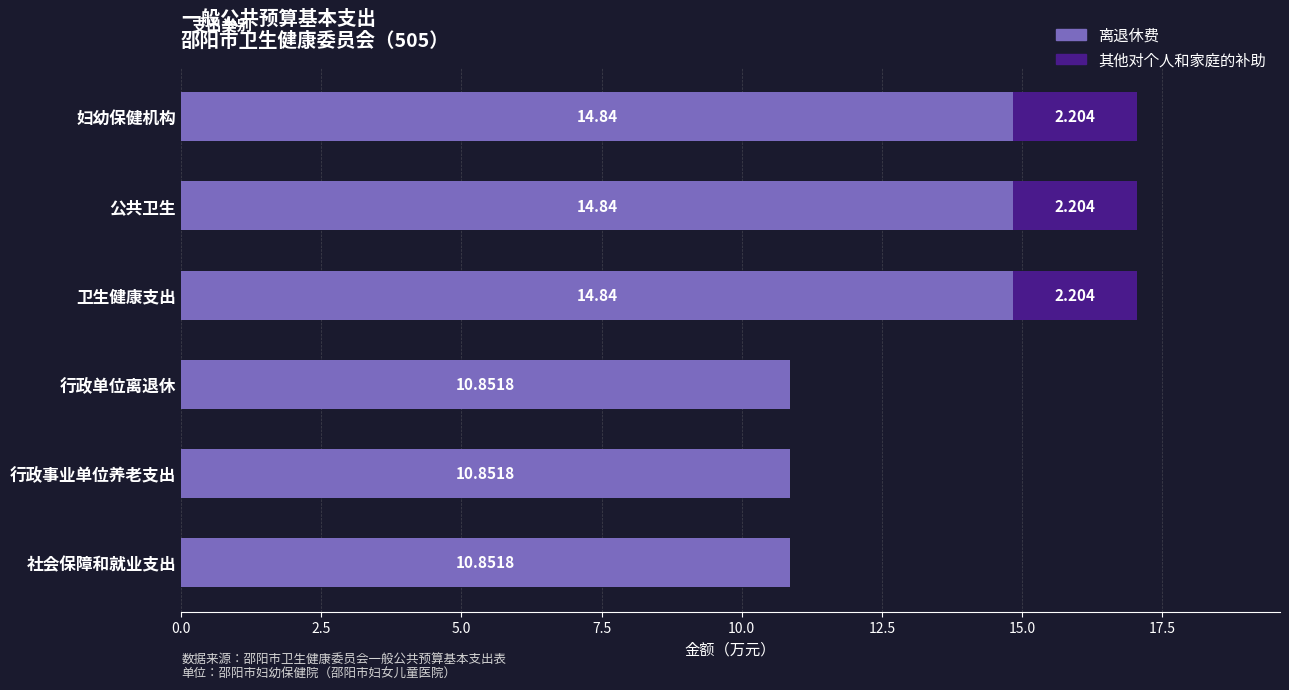

What are all the series names shown in the legend?

离退休费, 其他对个人和家庭的补助